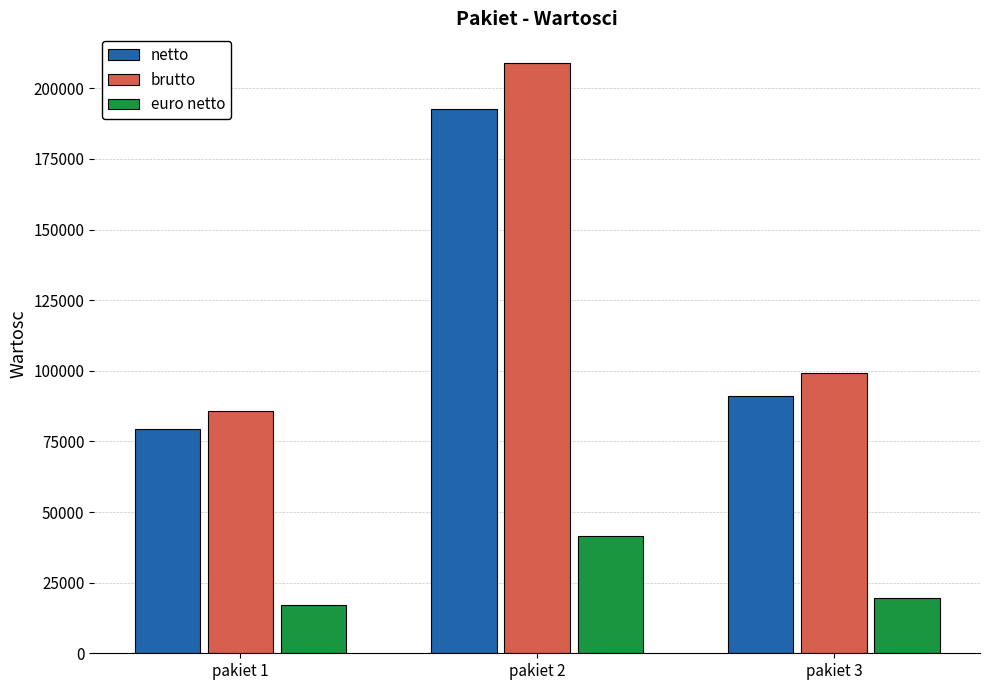

True or false: brutto has a value of 209005.1 at pakiet 2.

True